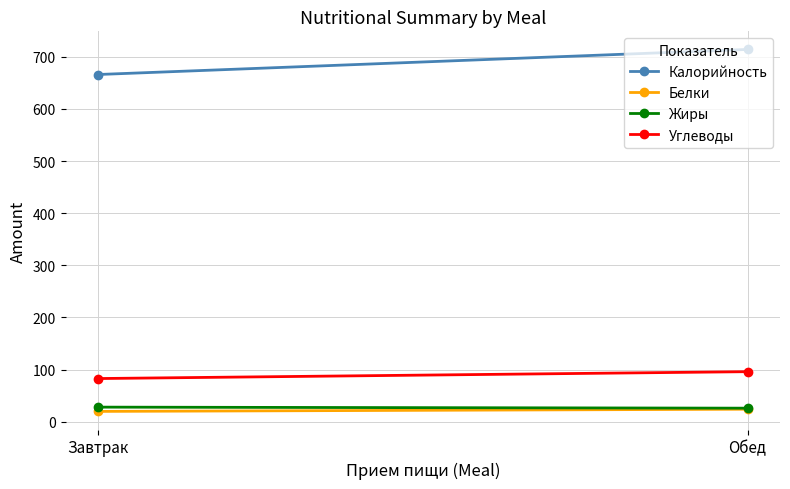

How many lines are shown in the chart?

4